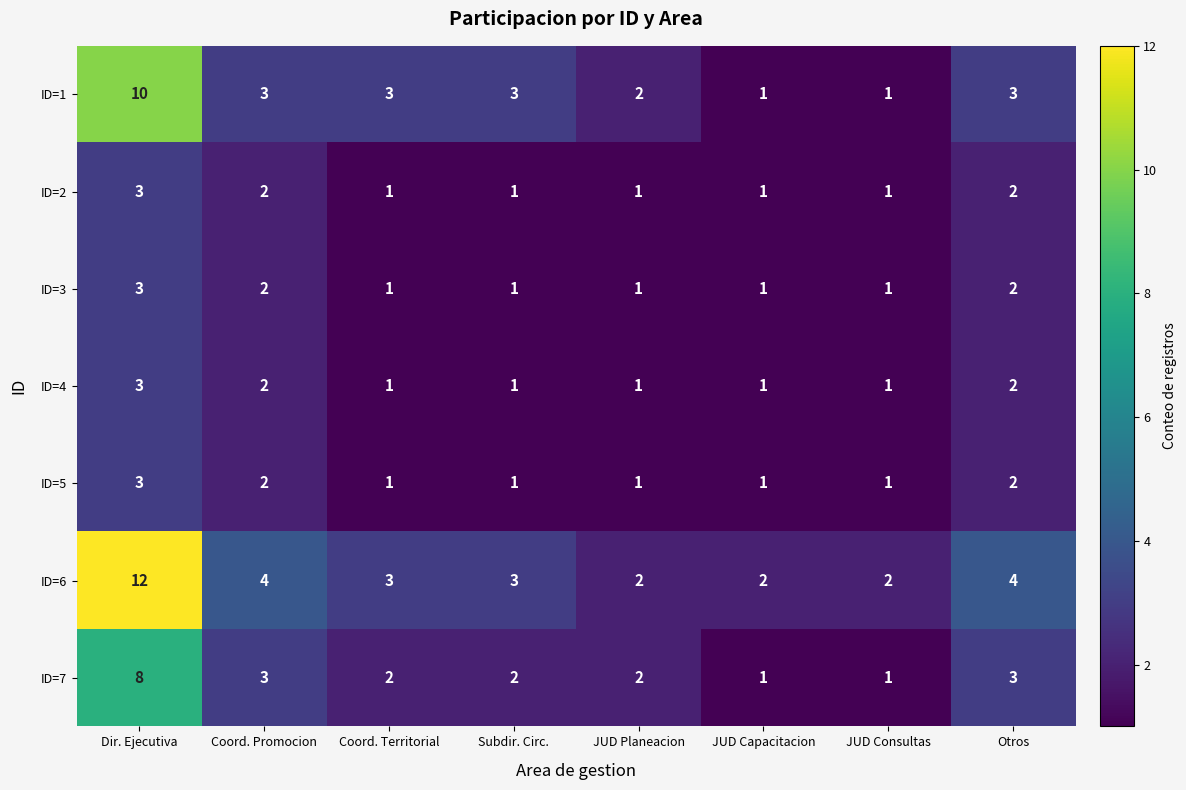

What is the maximum value for ID=2?

3